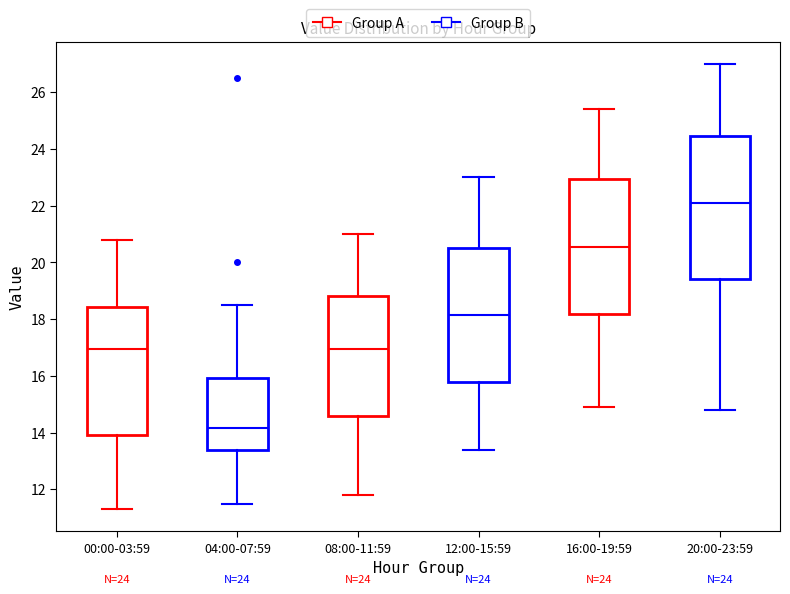

Reading left to right, transcribe this box plot: for each box, give where its median line is, the range the box spans, and where its two whiskers end, as read against the y-axis. The values are not printed on the chart, so give them approximately, as read against the axis.

00:00-03:59: median 17.0, box 14.0 to 18.4, whiskers 11.4 to 20.8
04:00-07:59: median 14.2, box 13.4 to 16.0, whiskers 11.6 to 18.6
08:00-11:59: median 17.0, box 14.6 to 18.8, whiskers 11.8 to 21.0
12:00-15:59: median 18.2, box 15.8 to 20.6, whiskers 13.4 to 23.0
16:00-19:59: median 20.6, box 18.2 to 23.0, whiskers 15.0 to 25.4
20:00-23:59: median 22.2, box 19.4 to 24.4, whiskers 14.8 to 27.0